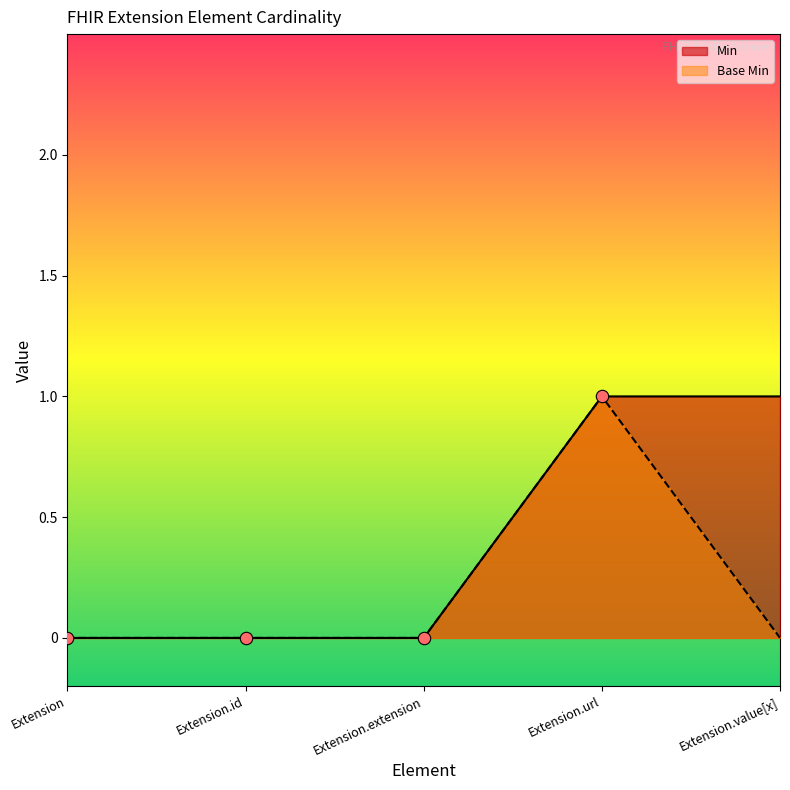

At how many categories does at least one series exceed 0?

2